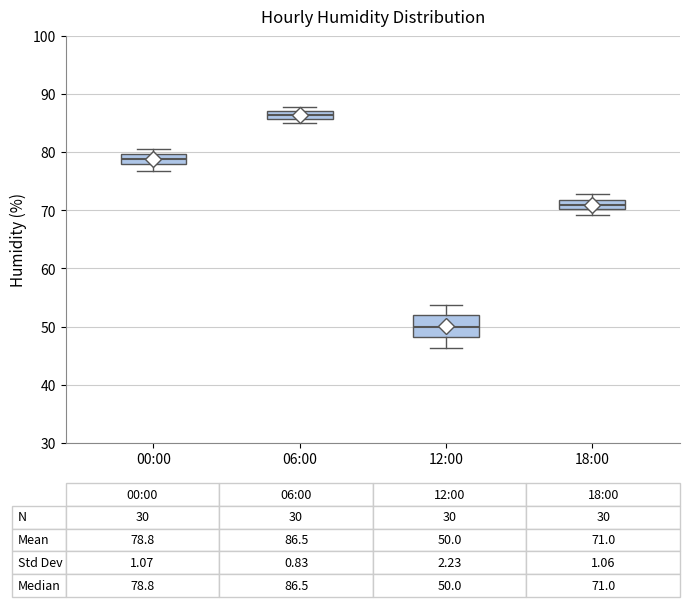

Which box is the tallest, from its lower edge to its upper edge?

12:00